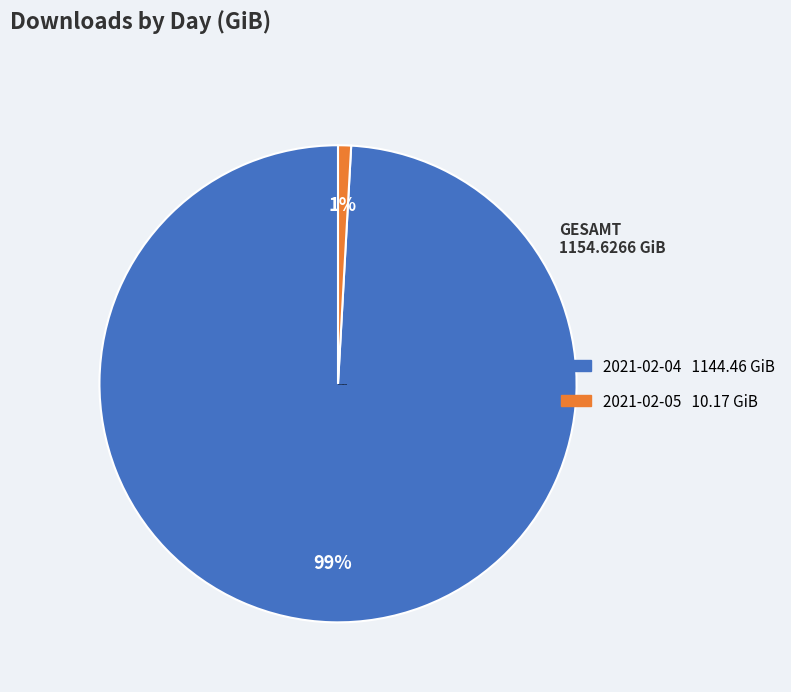

To the nearest percent, what is the average slice percentage?

50%